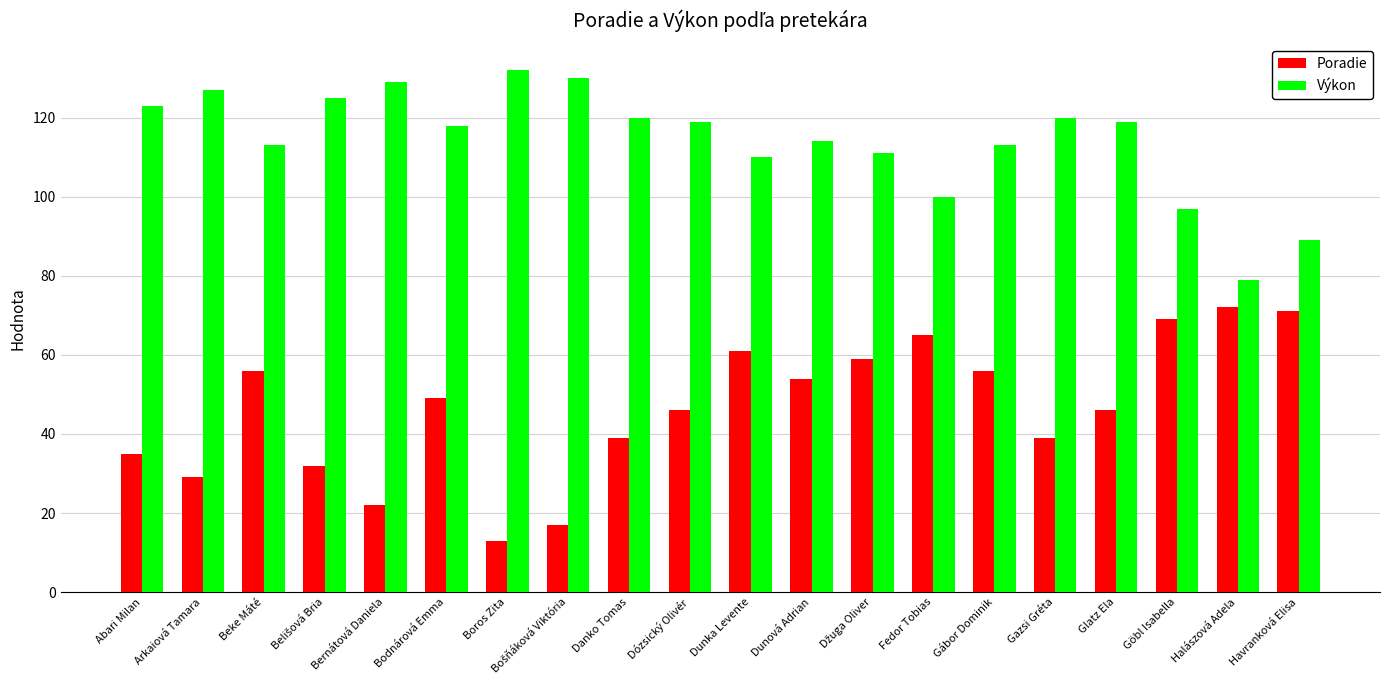

What is the label of the 5th bar from the left?

Bernátová Daniela